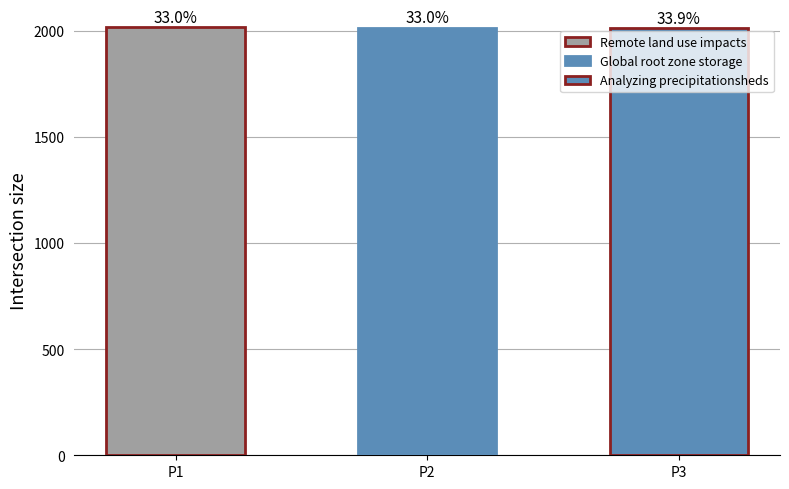

What is the maximum value shown in the chart?

2018